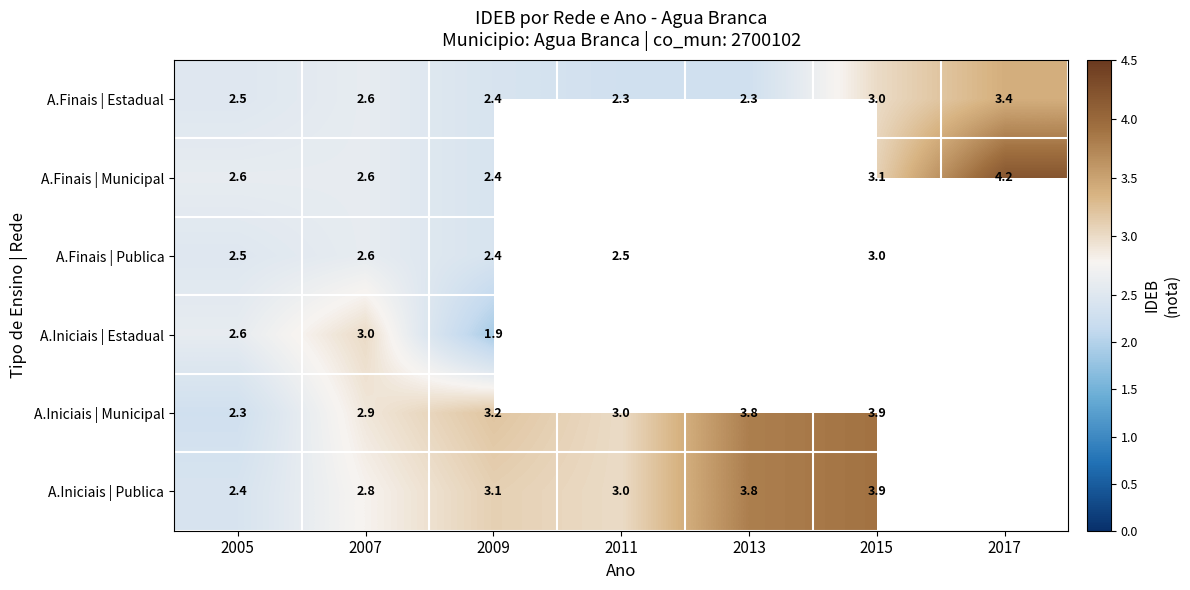

What is the difference between the highest and lowest values at 2009?

1.3